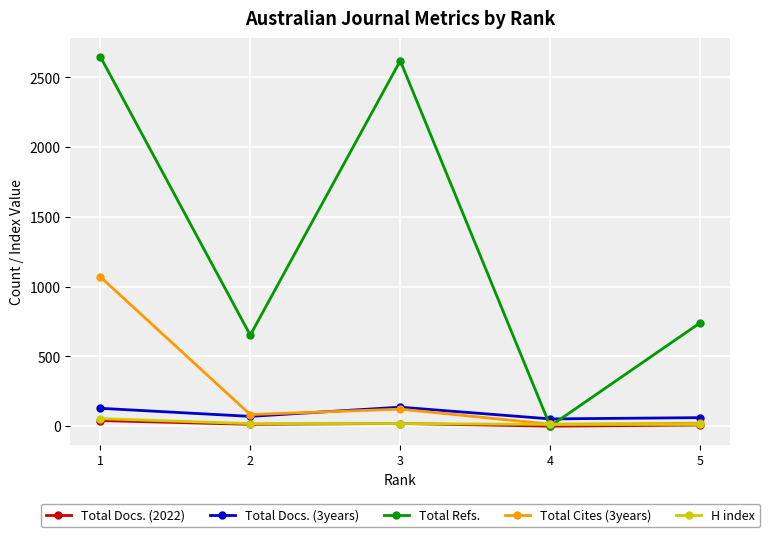

Which series changed the most between 3 and 5?

Total Refs.